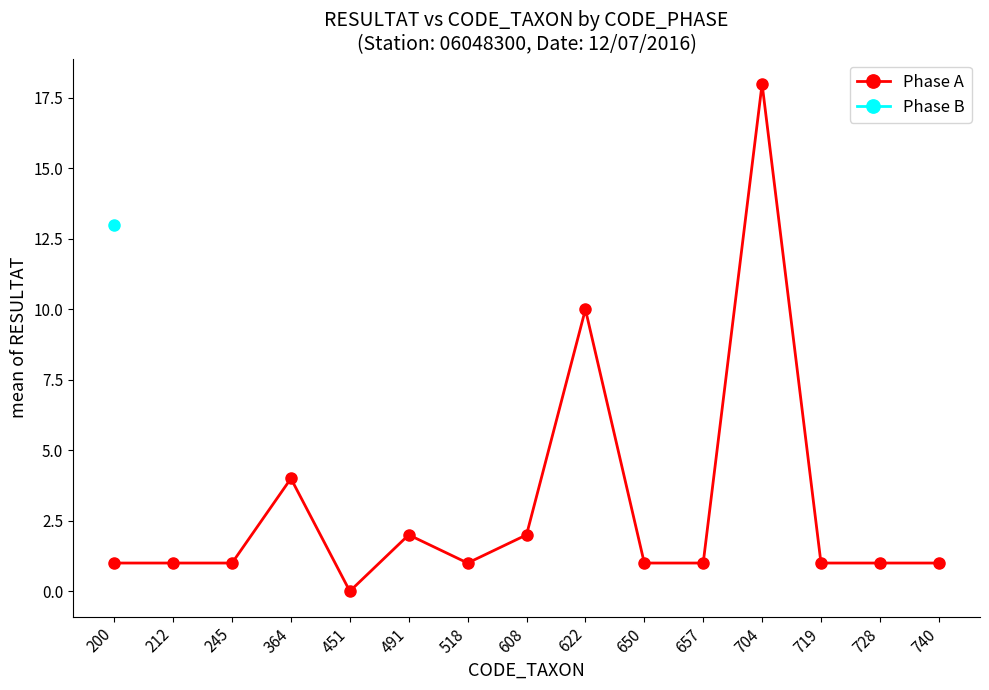

How many data points are above 1?

5